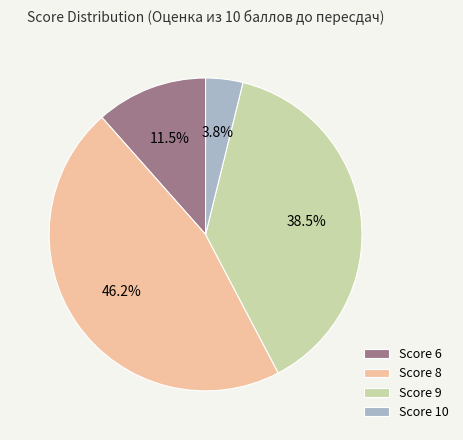

Does any single category account for the majority?

No